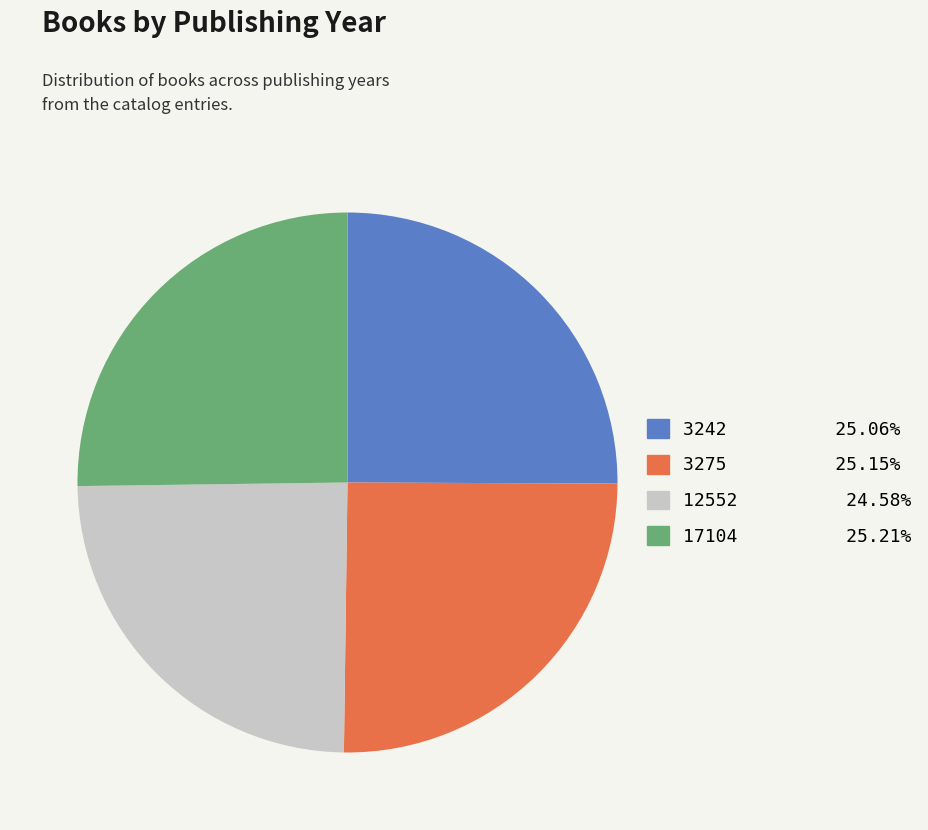

Does 12552 account for over 50% of the chart?

No